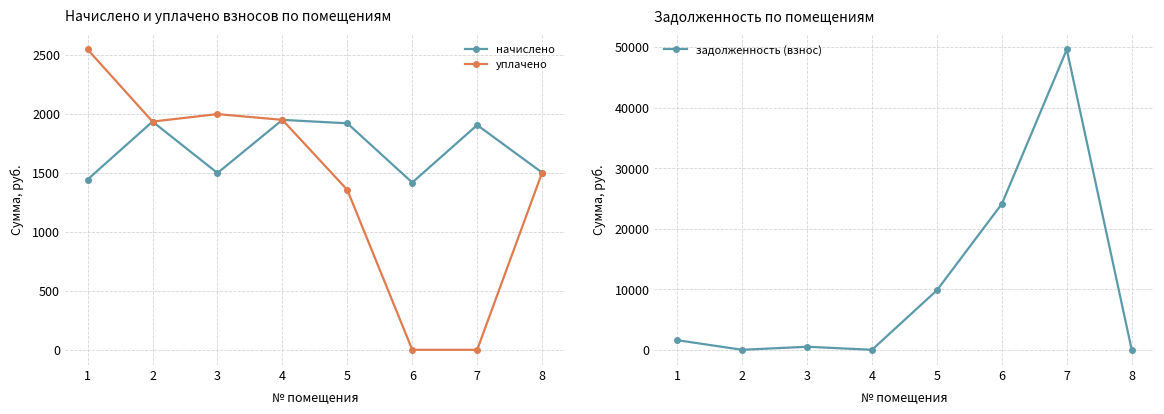

True or false: уплачено and начислено cross at least once.

False